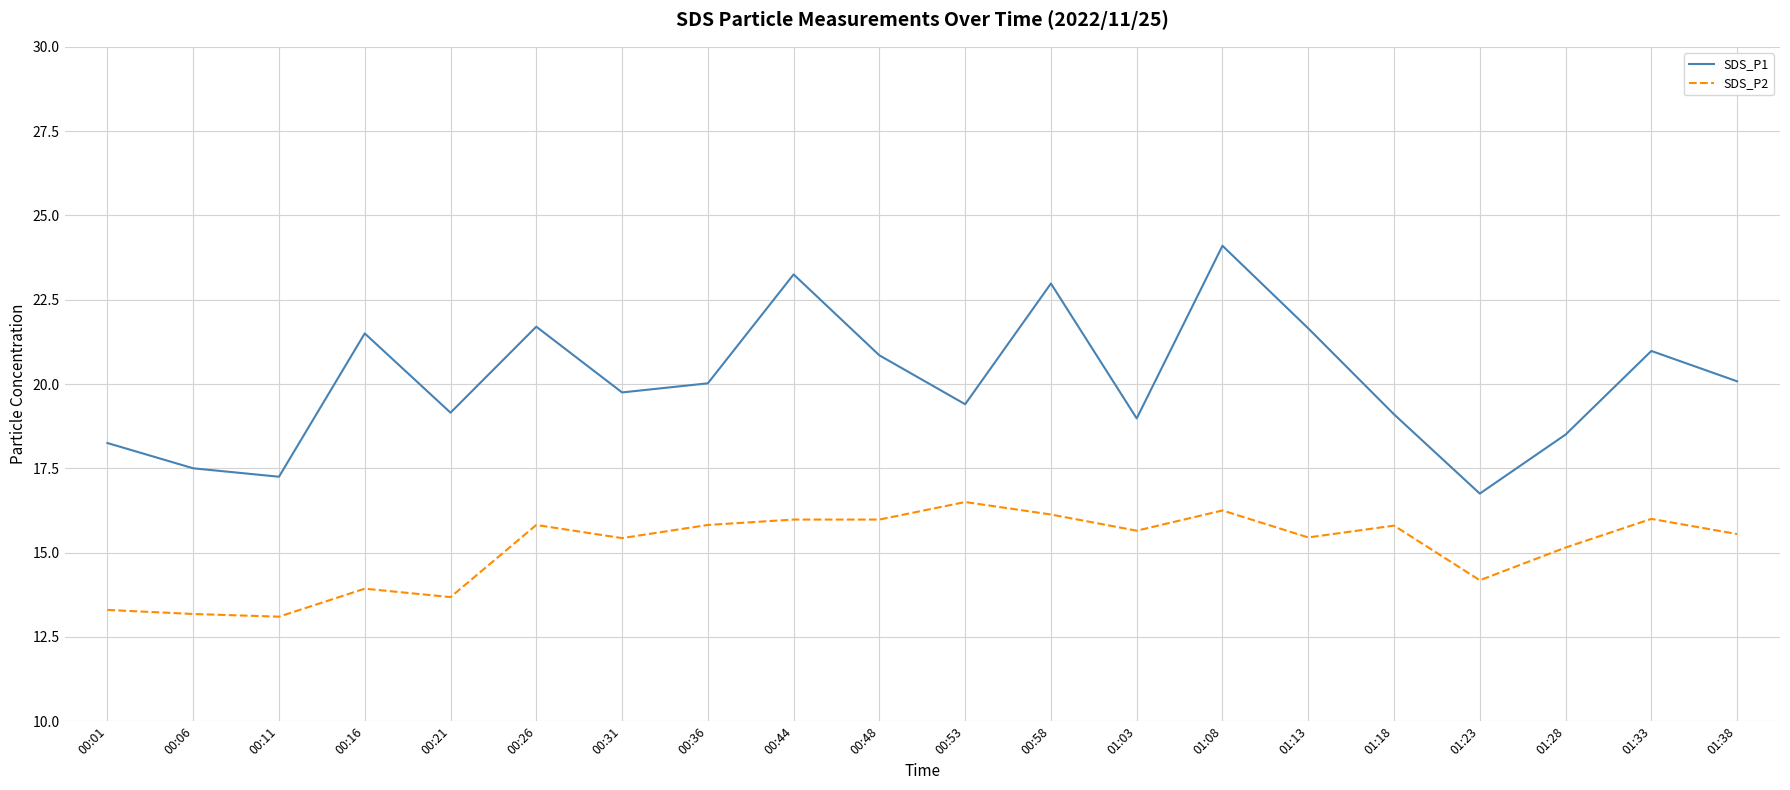

What are all the series names shown in the legend?

SDS_P1, SDS_P2